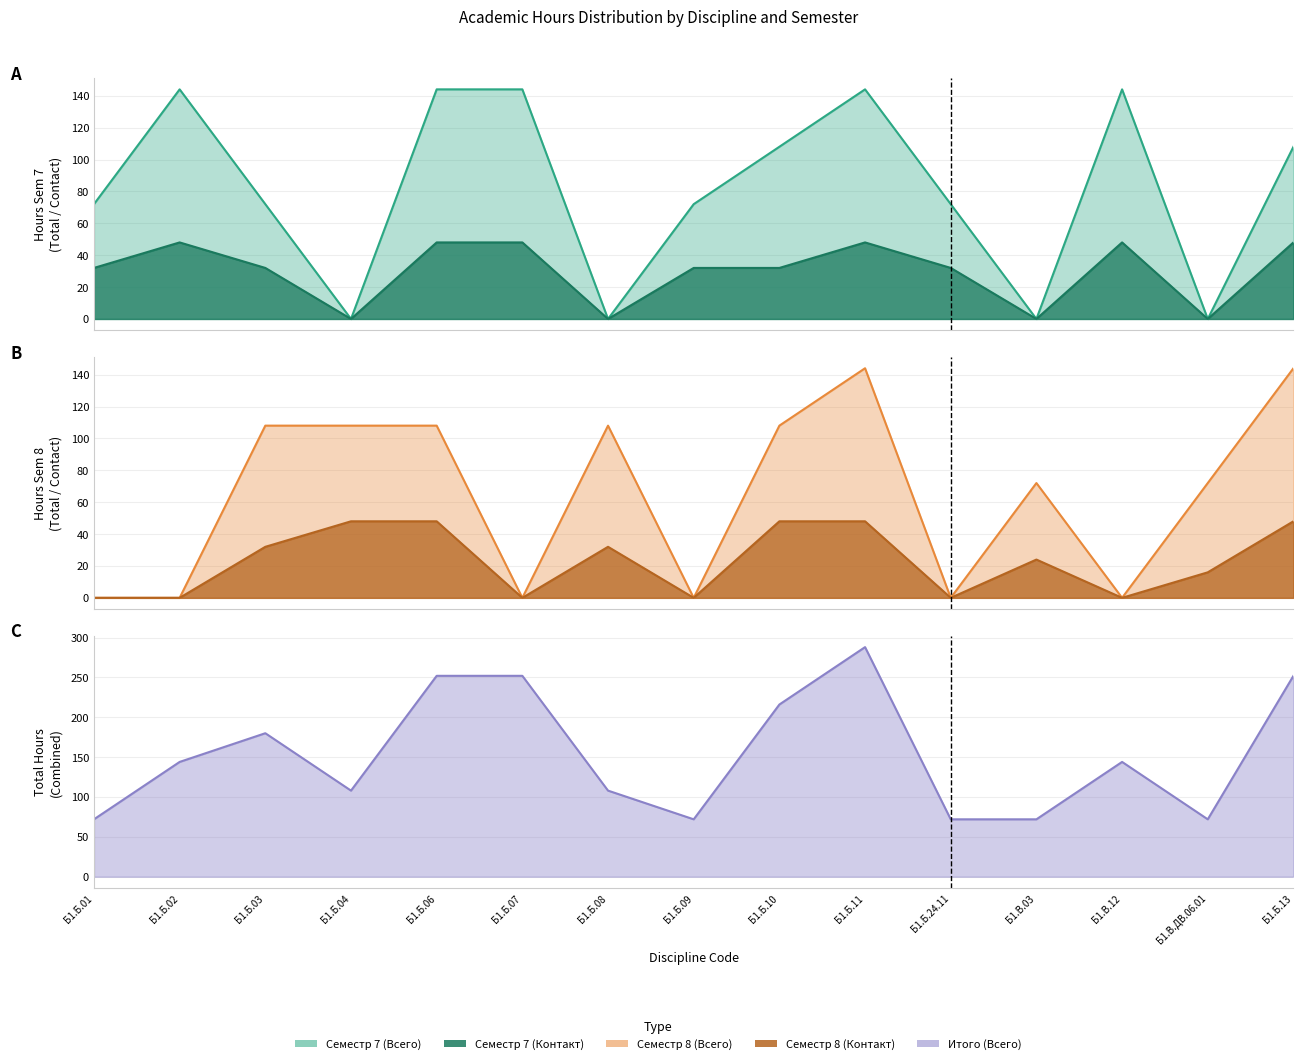

True or false: Контакт (Сем 7) and Всего (Сем 7) intersect in this chart.

False